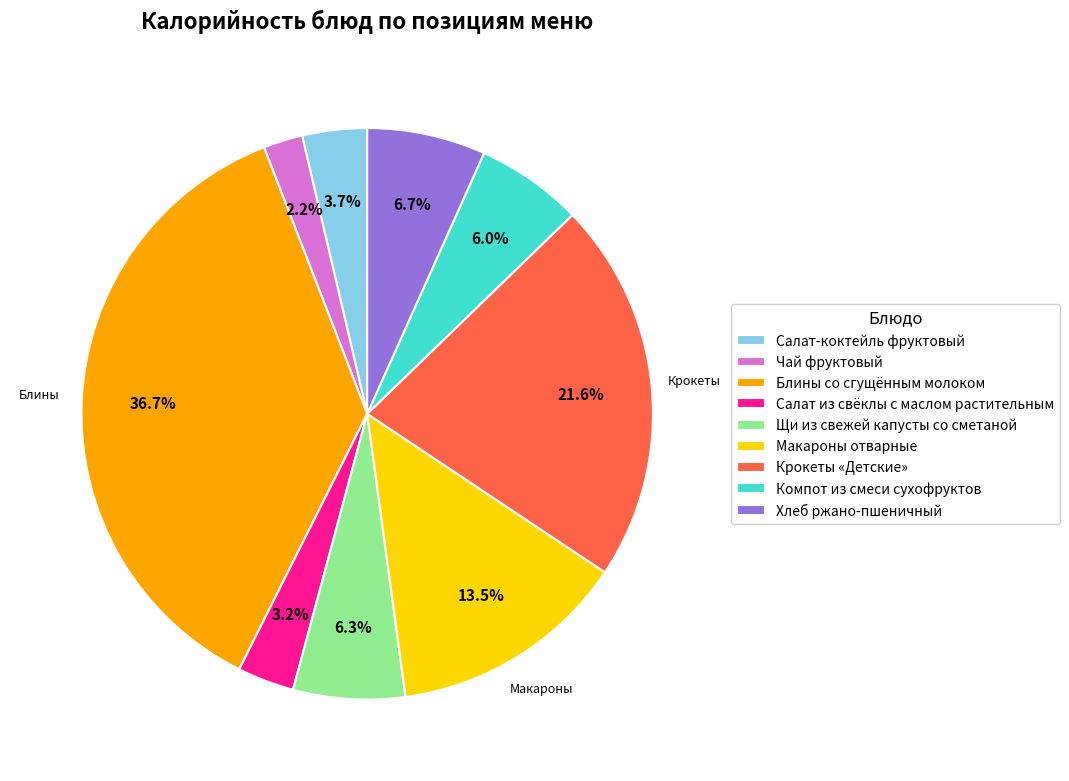

Does any single category account for the majority?

No